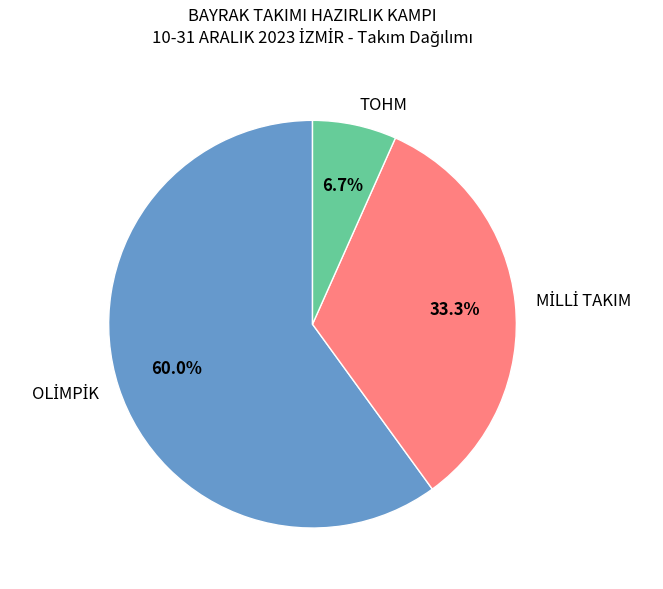

Which slice is the smallest?

TOHM